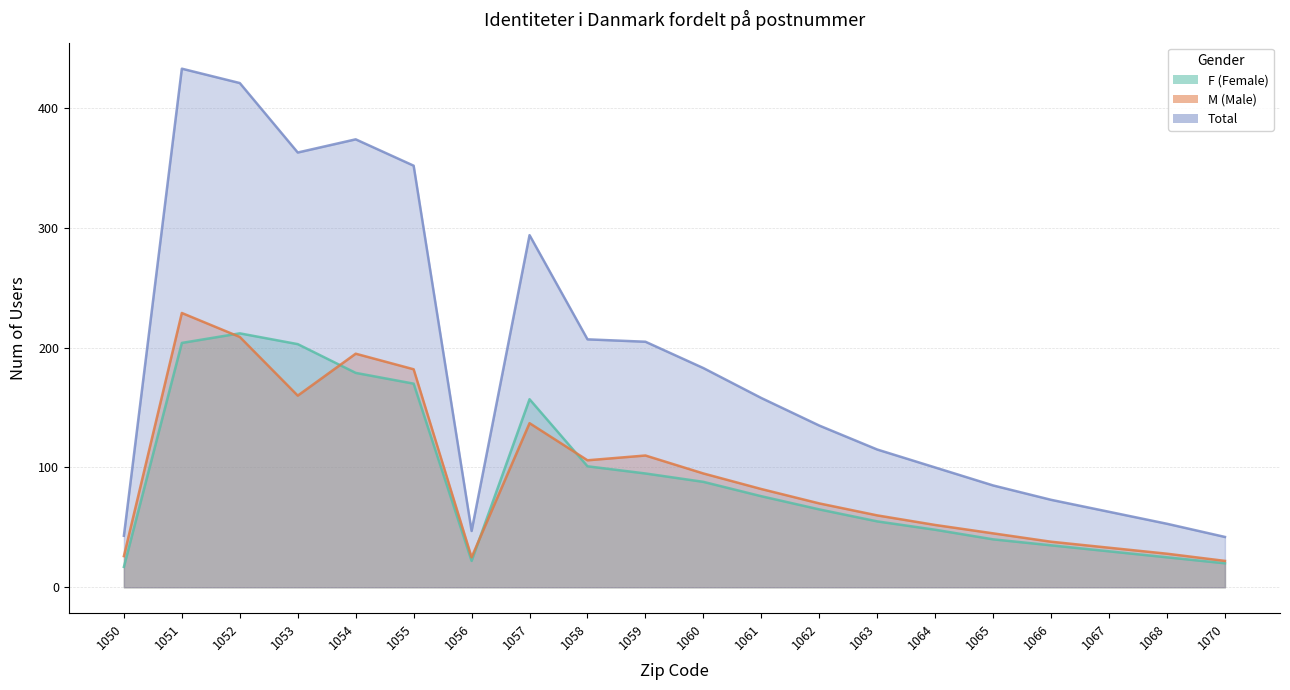

How many series are shown in this chart?

3